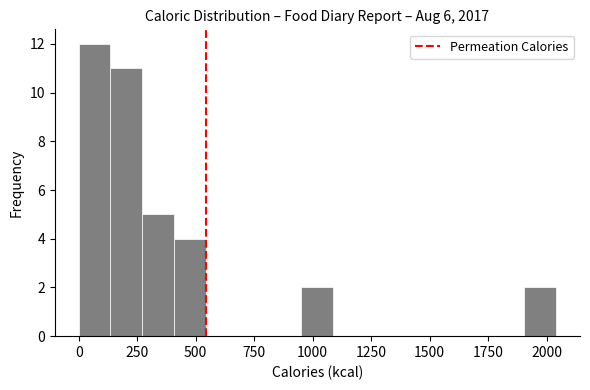

Read against the x-axis, roughly where is the centre of the tallest bar?

50